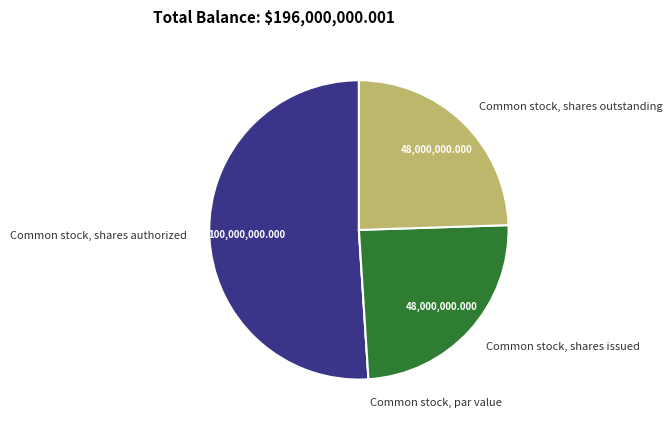

Which slice is the largest?

Common stock, shares authorized